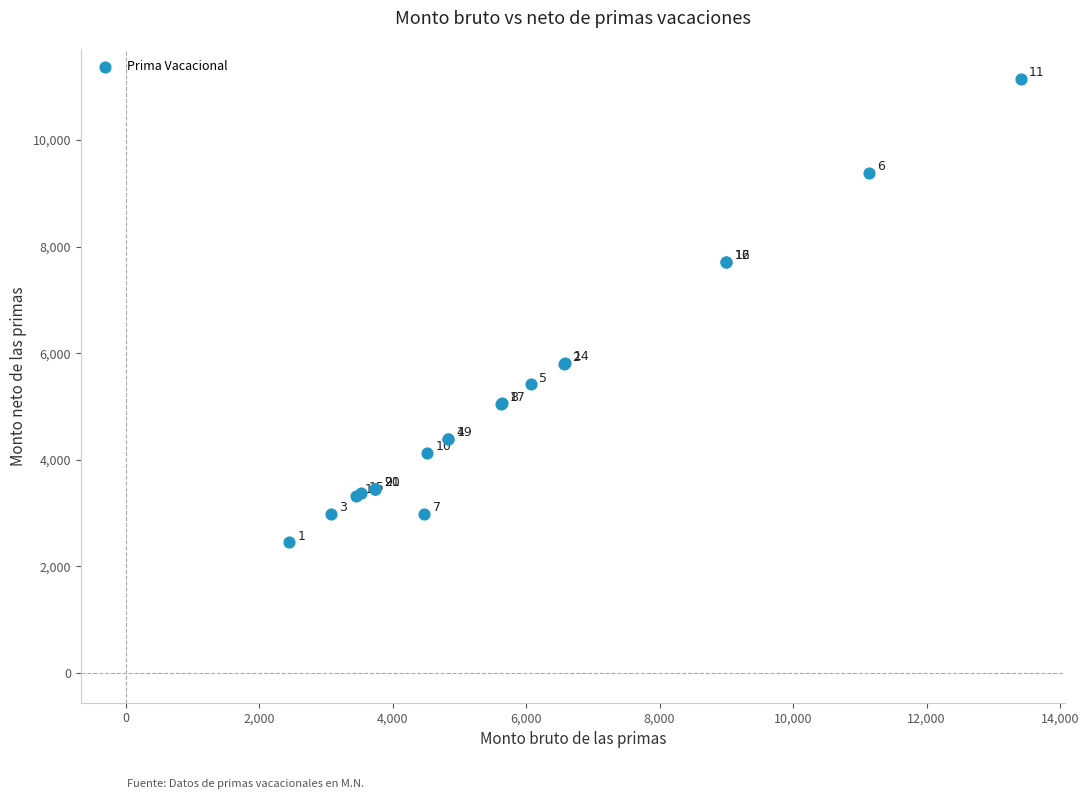

What Y value in the scatter plot is closest to 6800?

7717.6